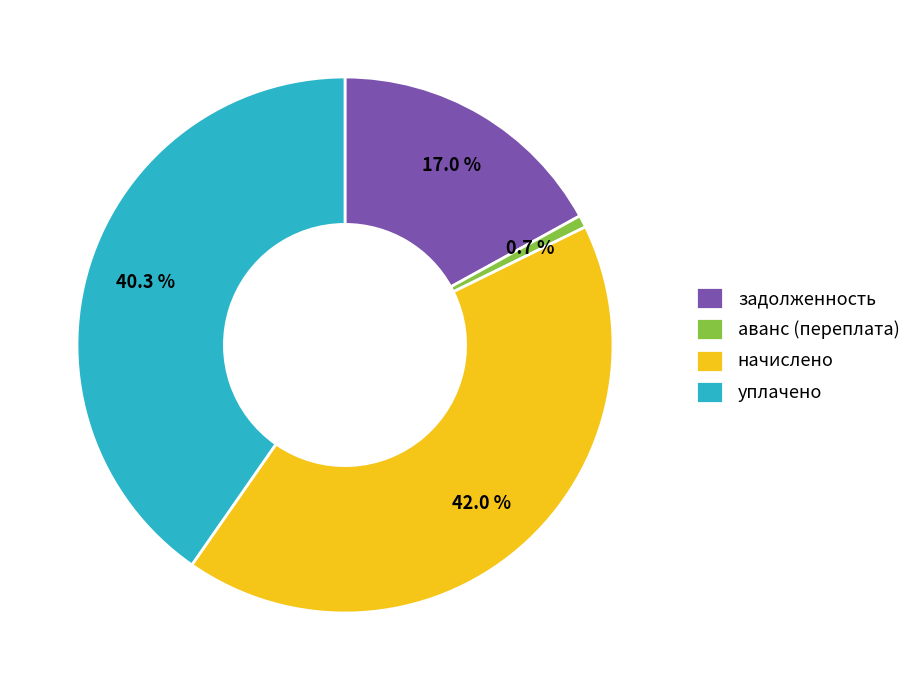

Which category has the smallest portion of the pie?

аванс (переплата)